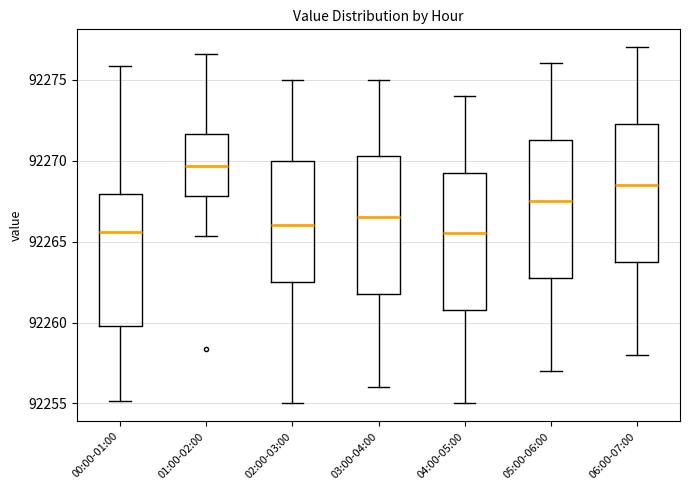

Reading left to right, read every box against the y-axis: the position of its median line, the range the box covers, and the ends of its whiskers. The values are not printed on the chart, so give them approximately, as read against the axis.

00:00-01:00: median 92265.5, box 92260.0 to 92268.0, whiskers 92255.0 to 92276.0
01:00-02:00: median 92269.5, box 92268.0 to 92271.5, whiskers 92265.5 to 92276.5
02:00-03:00: median 92266.0, box 92262.5 to 92270.0, whiskers 92255.0 to 92275.0
03:00-04:00: median 92266.5, box 92262.0 to 92270.5, whiskers 92256.0 to 92275.0
04:00-05:00: median 92265.5, box 92261.0 to 92269.5, whiskers 92255.0 to 92274.0
05:00-06:00: median 92267.5, box 92263.0 to 92271.5, whiskers 92257.0 to 92276.0
06:00-07:00: median 92268.5, box 92264.0 to 92272.5, whiskers 92258.0 to 92277.0